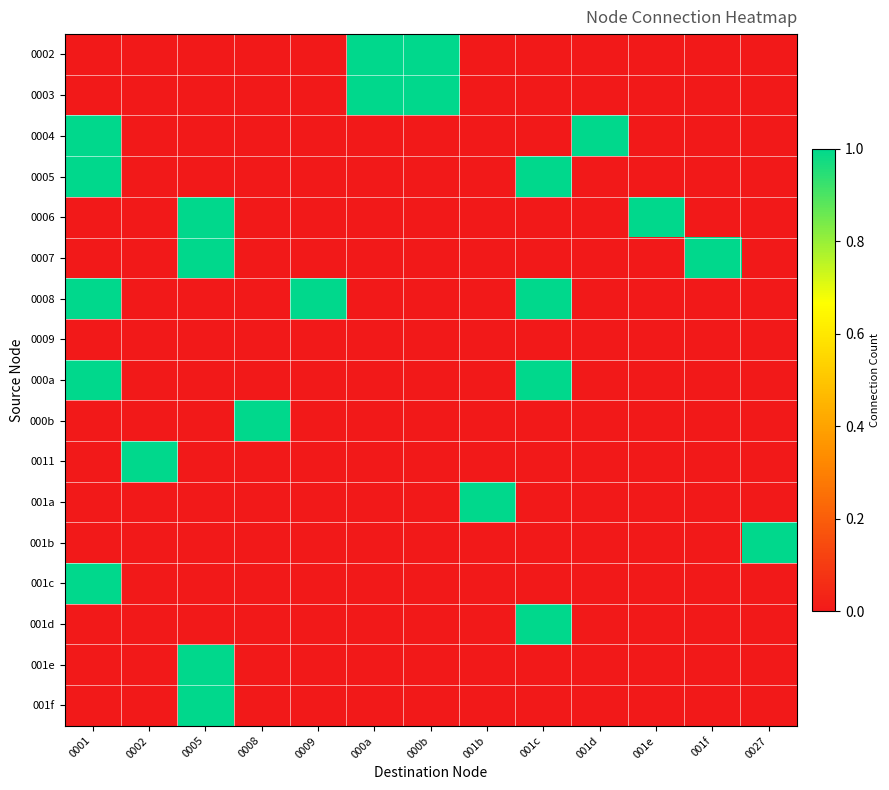

Reading right to left, extract all data points from this chart.

0002: 0027=0	001f=0	001e=0	001d=0	001c=0	001b=0	000b=1	000a=1	0009=0	0008=0	0005=0	0002=0	0001=0
0003: 0027=0	001f=0	001e=0	001d=0	001c=0	001b=0	000b=1	000a=1	0009=0	0008=0	0005=0	0002=0	0001=0
0004: 0027=0	001f=0	001e=0	001d=1	001c=0	001b=0	000b=0	000a=0	0009=0	0008=0	0005=0	0002=0	0001=1
0005: 0027=0	001f=0	001e=0	001d=0	001c=1	001b=0	000b=0	000a=0	0009=0	0008=0	0005=0	0002=0	0001=1
0006: 0027=0	001f=0	001e=1	001d=0	001c=0	001b=0	000b=0	000a=0	0009=0	0008=0	0005=1	0002=0	0001=0
0007: 0027=0	001f=1	001e=0	001d=0	001c=0	001b=0	000b=0	000a=0	0009=0	0008=0	0005=1	0002=0	0001=0
0008: 0027=0	001f=0	001e=0	001d=0	001c=1	001b=0	000b=0	000a=0	0009=1	0008=0	0005=0	0002=0	0001=1
0009: 0027=0	001f=0	001e=0	001d=0	001c=0	001b=0	000b=0	000a=0	0009=0	0008=0	0005=0	0002=0	0001=0
000a: 0027=0	001f=0	001e=0	001d=0	001c=1	001b=0	000b=0	000a=0	0009=0	0008=0	0005=0	0002=0	0001=1
000b: 0027=0	001f=0	001e=0	001d=0	001c=0	001b=0	000b=0	000a=0	0009=0	0008=1	0005=0	0002=0	0001=0
0011: 0027=0	001f=0	001e=0	001d=0	001c=0	001b=0	000b=0	000a=0	0009=0	0008=0	0005=0	0002=1	0001=0
001a: 0027=0	001f=0	001e=0	001d=0	001c=0	001b=1	000b=0	000a=0	0009=0	0008=0	0005=0	0002=0	0001=0
001b: 0027=1	001f=0	001e=0	001d=0	001c=0	001b=0	000b=0	000a=0	0009=0	0008=0	0005=0	0002=0	0001=0
001c: 0027=0	001f=0	001e=0	001d=0	001c=0	001b=0	000b=0	000a=0	0009=0	0008=0	0005=0	0002=0	0001=1
001d: 0027=0	001f=0	001e=0	001d=0	001c=1	001b=0	000b=0	000a=0	0009=0	0008=0	0005=0	0002=0	0001=0
001e: 0027=0	001f=0	001e=0	001d=0	001c=0	001b=0	000b=0	000a=0	0009=0	0008=0	0005=1	0002=0	0001=0
001f: 0027=0	001f=0	001e=0	001d=0	001c=0	001b=0	000b=0	000a=0	0009=0	0008=0	0005=1	0002=0	0001=0